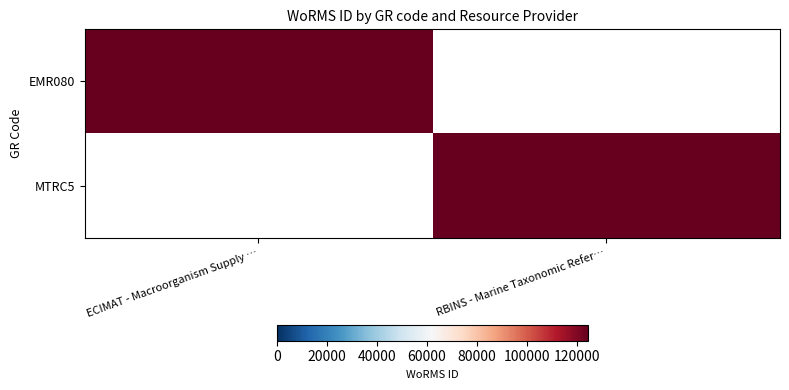

Which series changed the most between ECIMAT - Macroorganism Supply … and RBINS - Marine Taxonomic Refer…?

EMR080